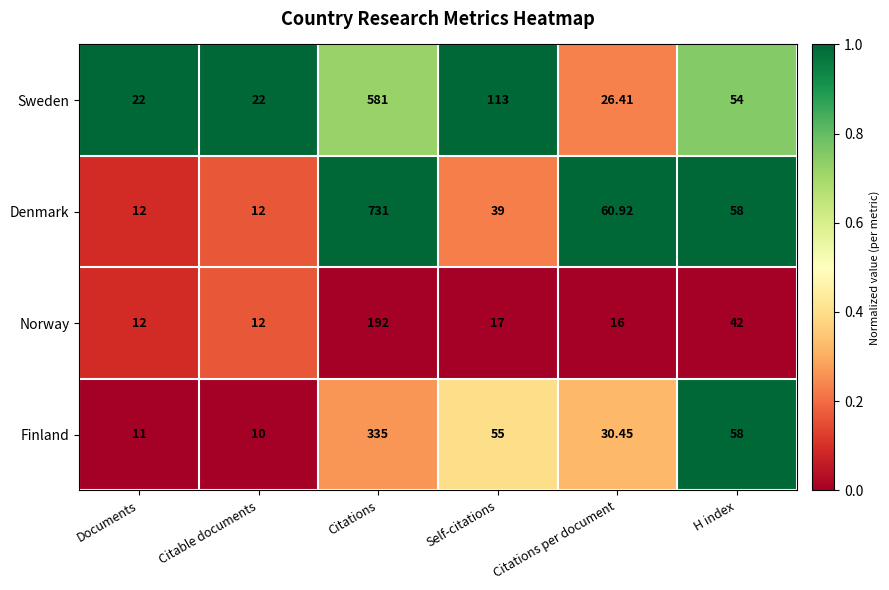

Which category has the highest value across all series?

Citations